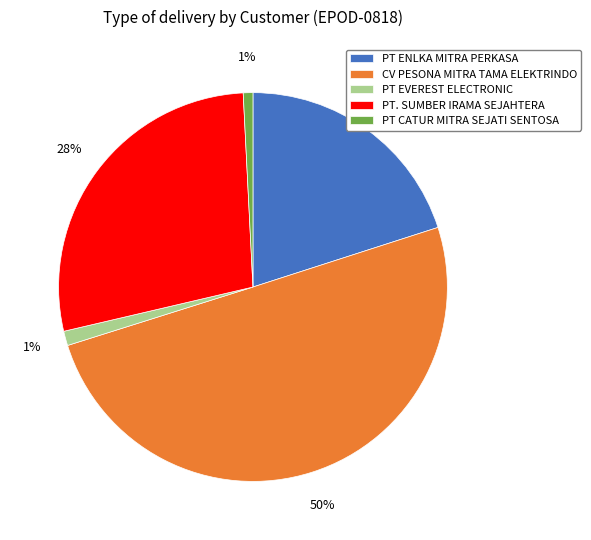

What is the largest slice in the pie chart?

CV PESONA MITRA TAMA ELEKTRINDO